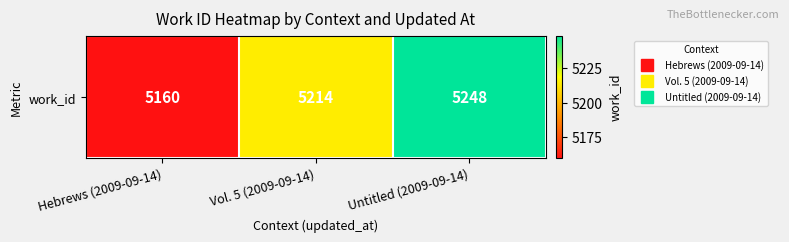

List the labels in order of value, smallest first.

Hebrews (2009-09-14), Vol. 5 (2009-09-14), Untitled (2009-09-14)